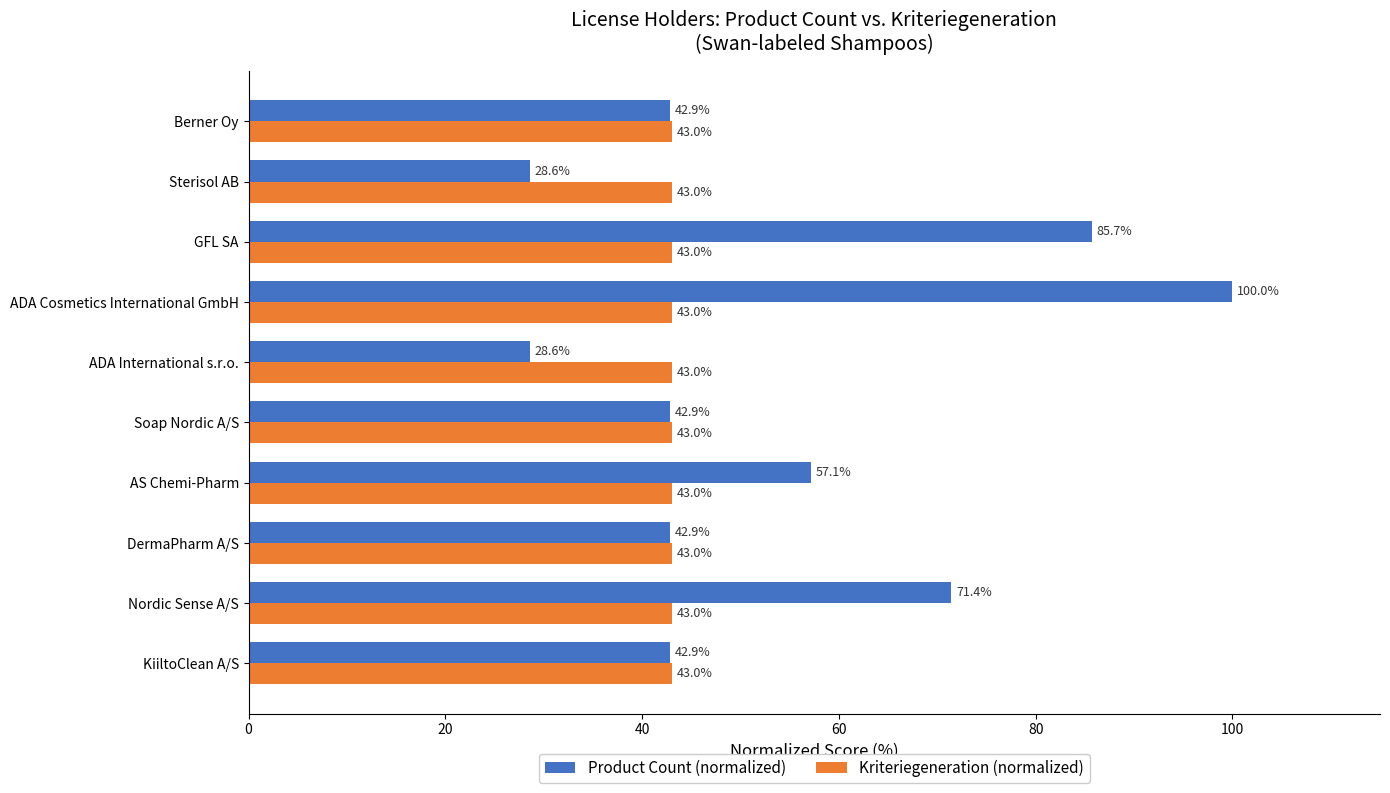

Which series has the largest total across all categories?

Product Count (normalized)